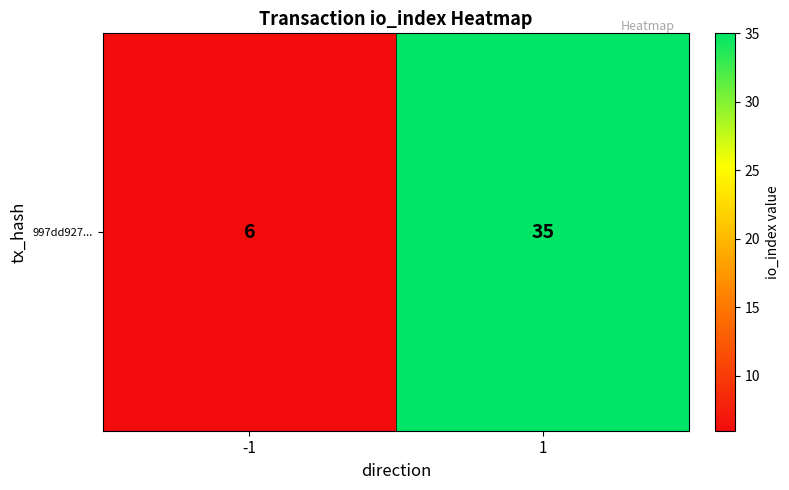

Rank the categories by value from highest to lowest.

1, -1